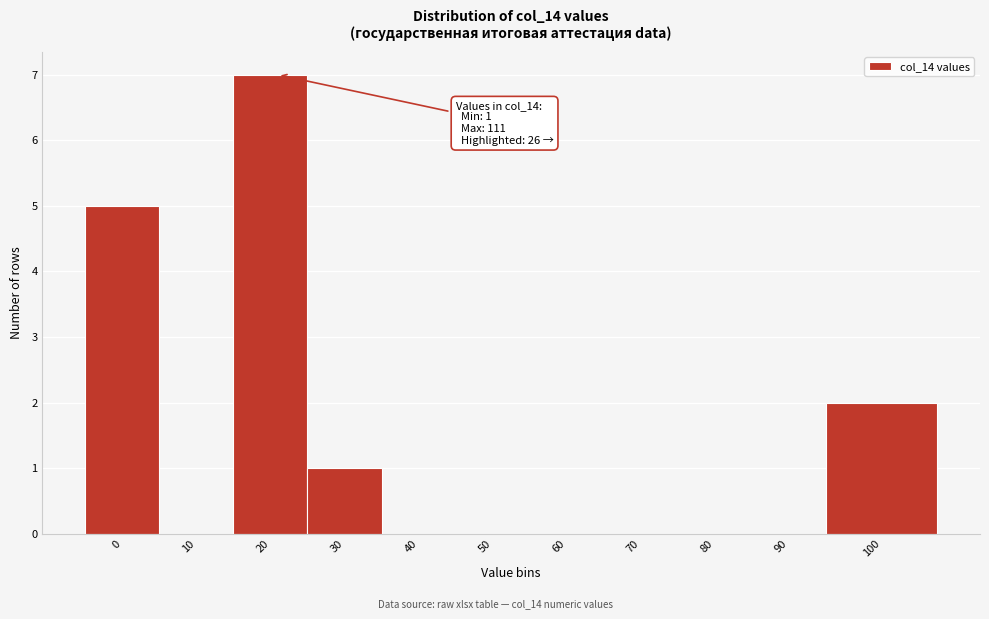

Reading left to right, extract all data points from this chart.

0=5	10=0	20=7	30=1	40=0	50=0	60=0	70=0	80=0	90=0	100=2